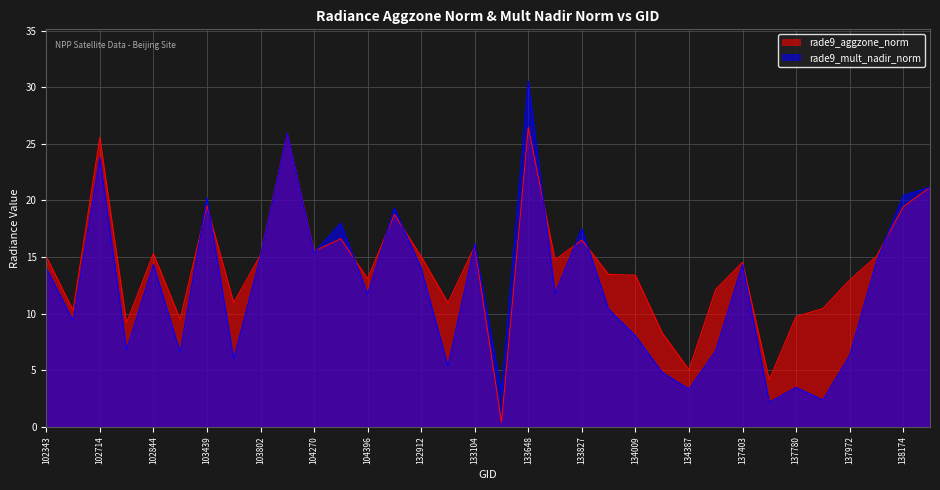

How many categories are shown in the chart?

34